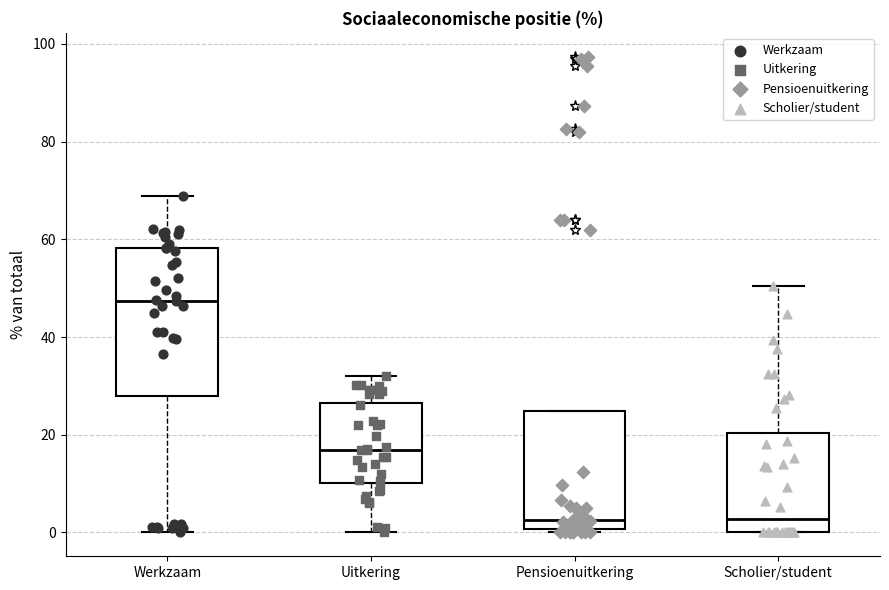

Reading left to right, transcribe this box plot: for each box, give where its median line is, the range the box spans, and where its two whiskers end, as read against the y-axis. The values are not printed on the chart, so give them approximately, as read against the axis.

Werkzaam: median 48, box 28 to 58, whiskers 0 to 68
Uitkering: median 16, box 10 to 26, whiskers 0 to 32
Pensioenuitkering: median 2, box 0 to 24, whiskers 0 (just below the box's lower edge) to 24
Scholier/student: median 2, box 0 to 20, whiskers 0 to 50